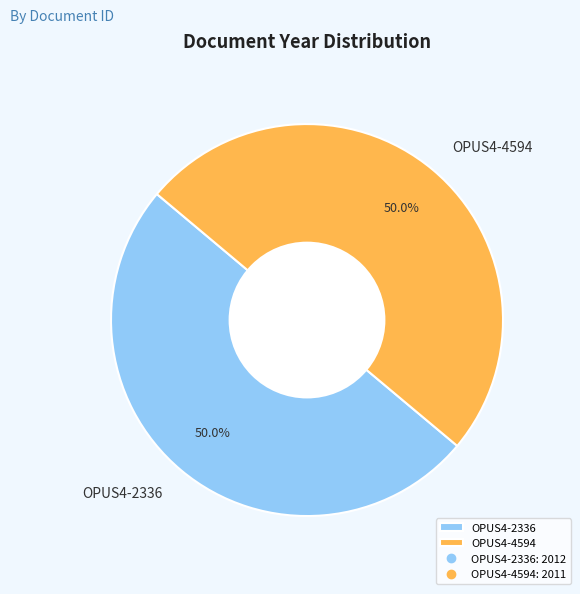

What percentage is NOT represented by OPUS4-2336?

50.0%